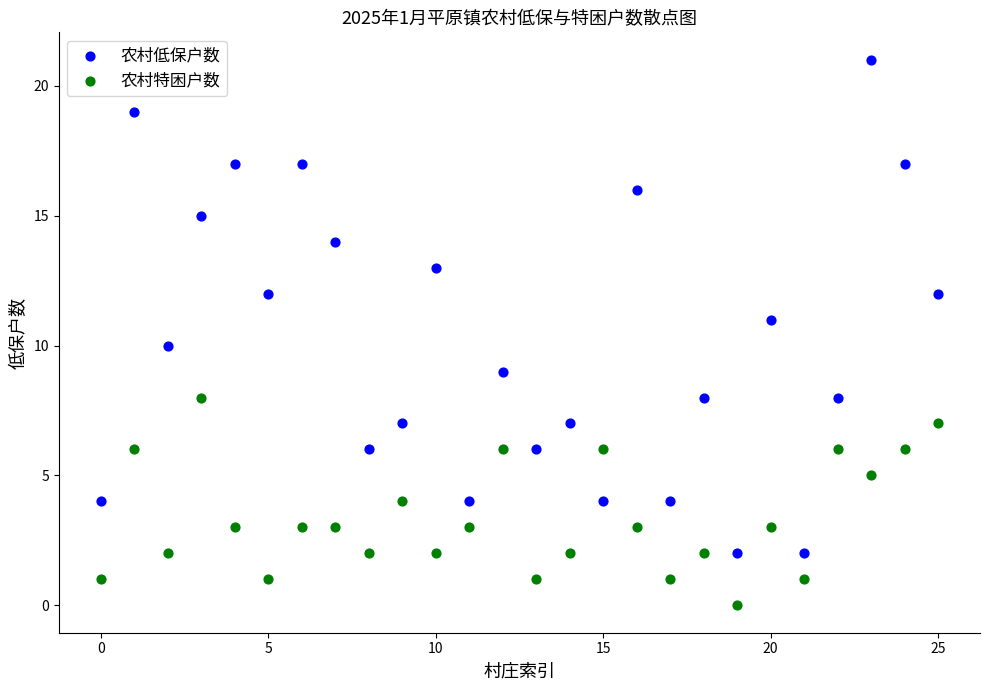

Which series reaches the maximum Y coordinate?

农村低保户数